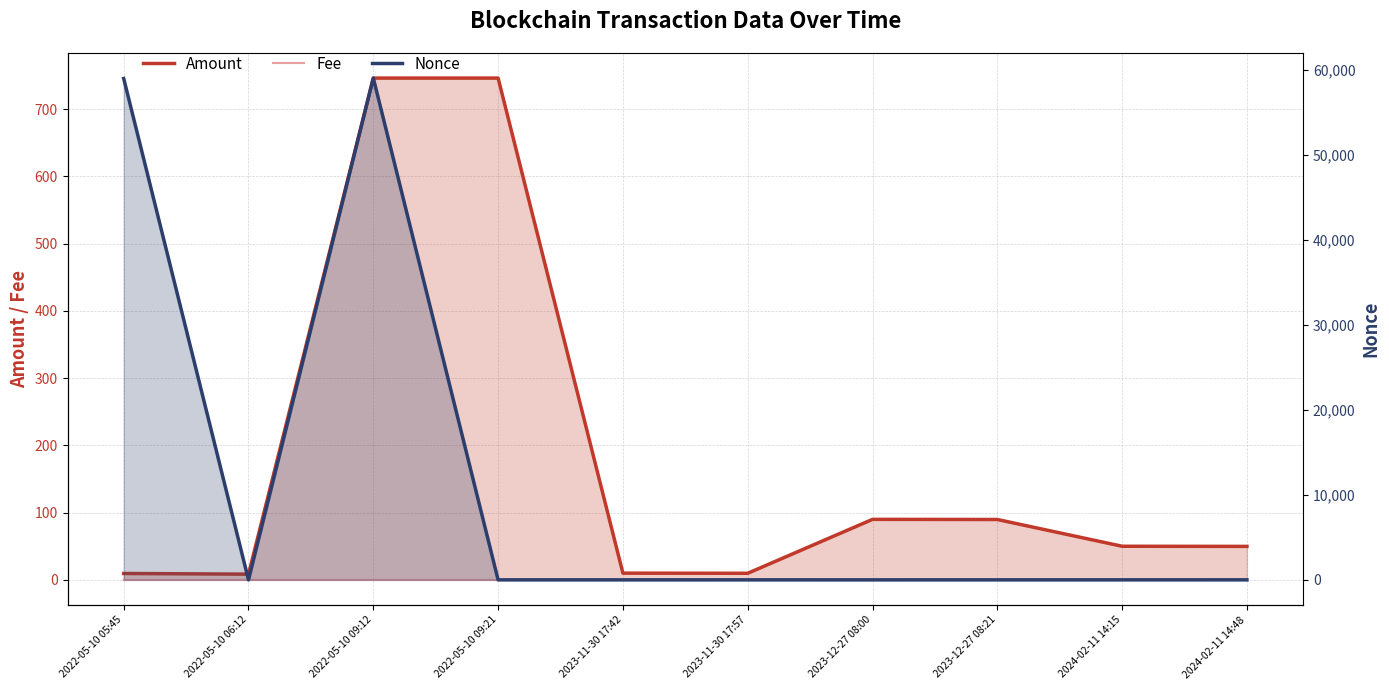

What is the greatest value displayed?

59016.0